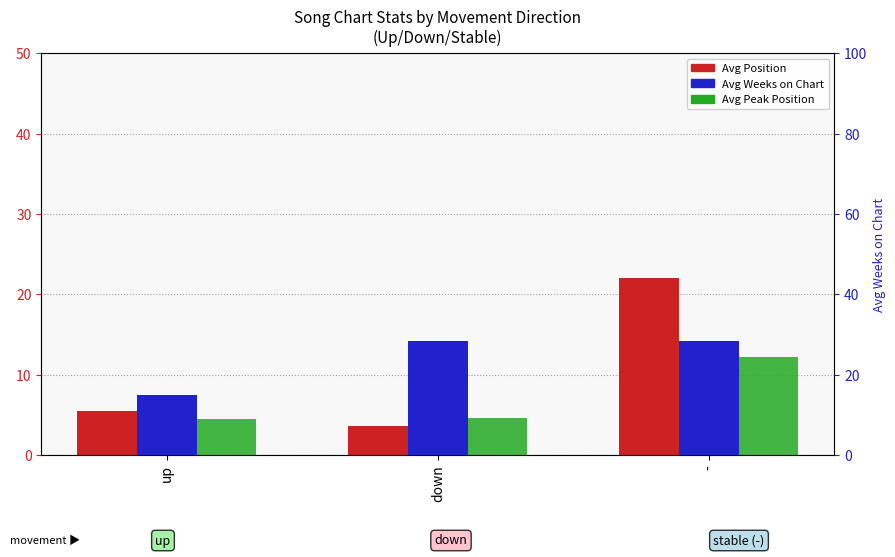

What are all the series names shown in the legend?

Avg Position, Avg Peak Position, Avg Weeks on Chart